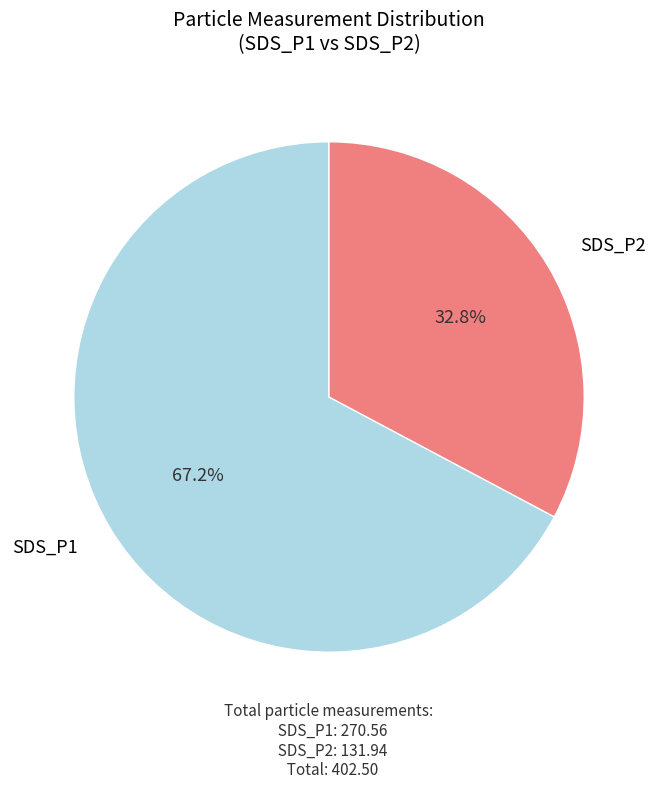

Is there any slice that represents more than half of the pie?

Yes